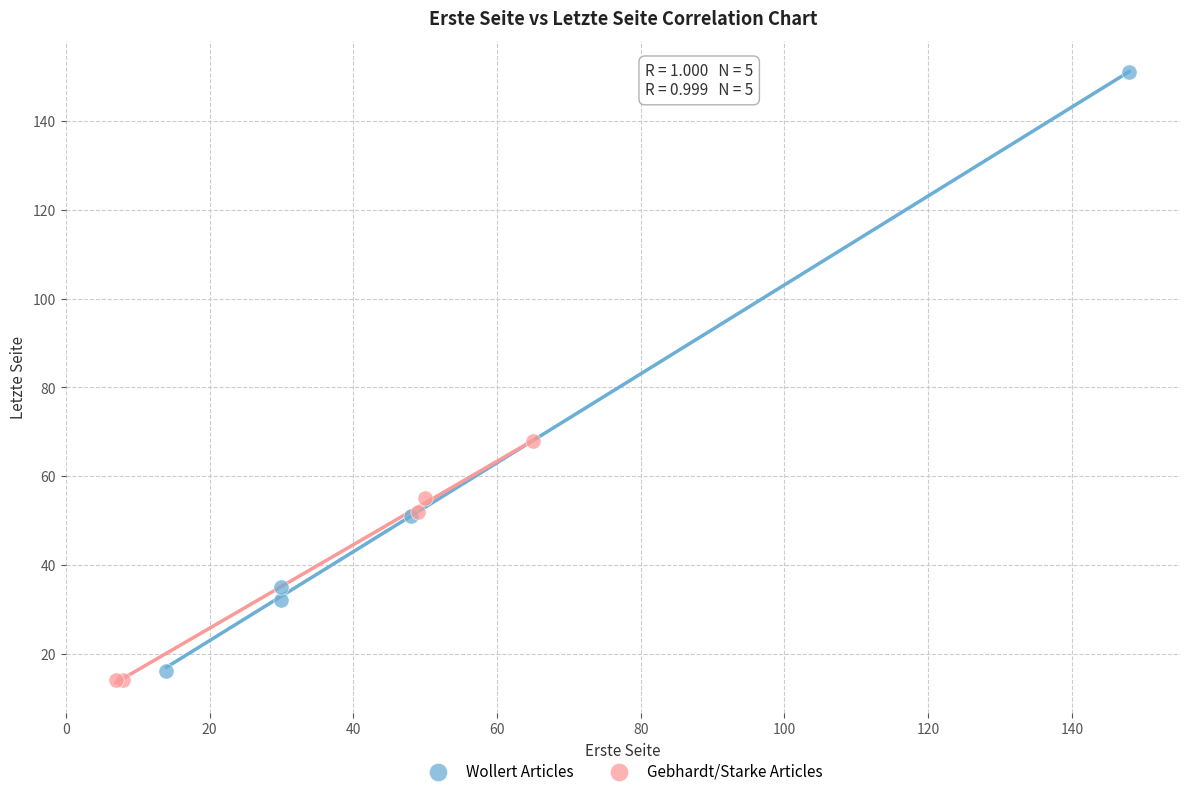

Which series contains the highest Y value?

Wollert Articles